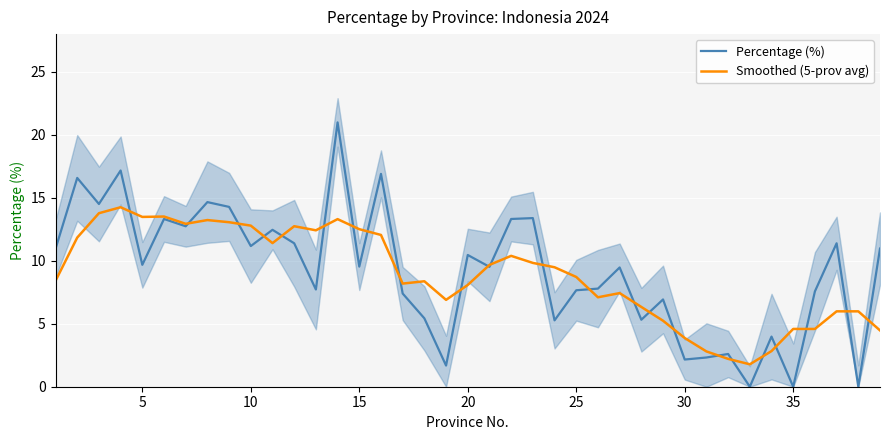

The value of Percentage (%) at 5 is 9.7. True or false?

True